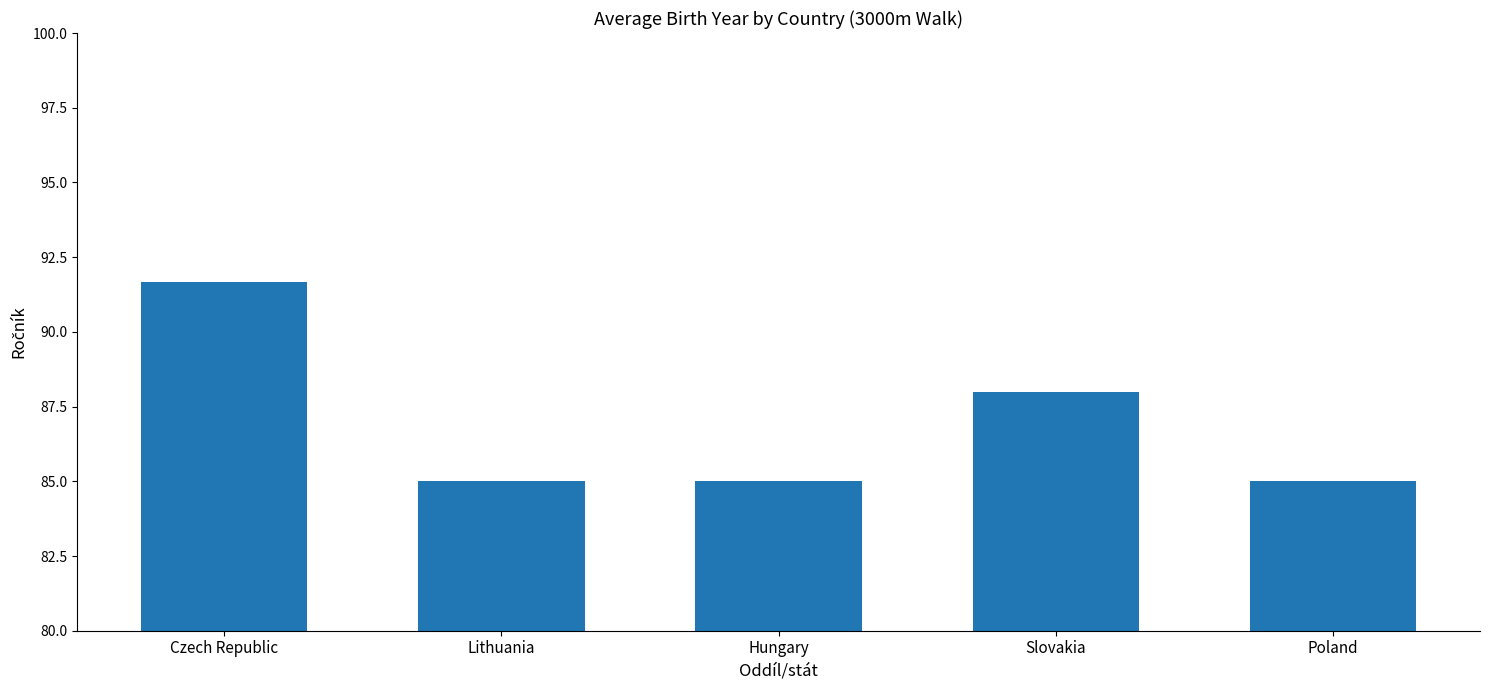

What is the maximum value shown in the chart?

91.7